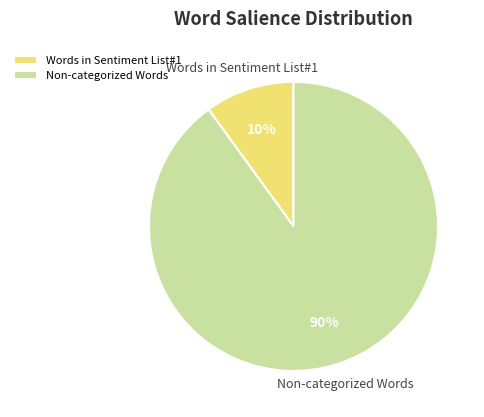

Combined, do Words in Sentiment List#1 and Non-categorized Words account for over 50%?

Yes